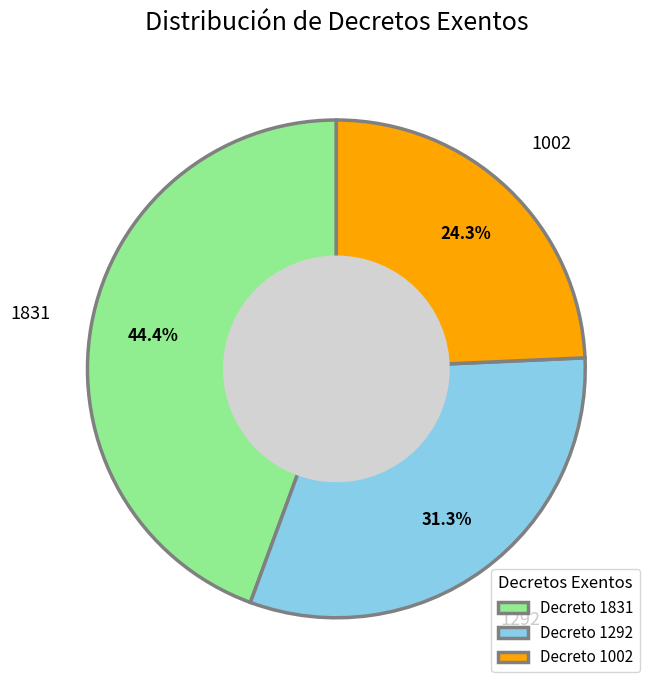

Approximately how many times larger is the value at Decreto 1831 compared to Decreto 1002?

1.8